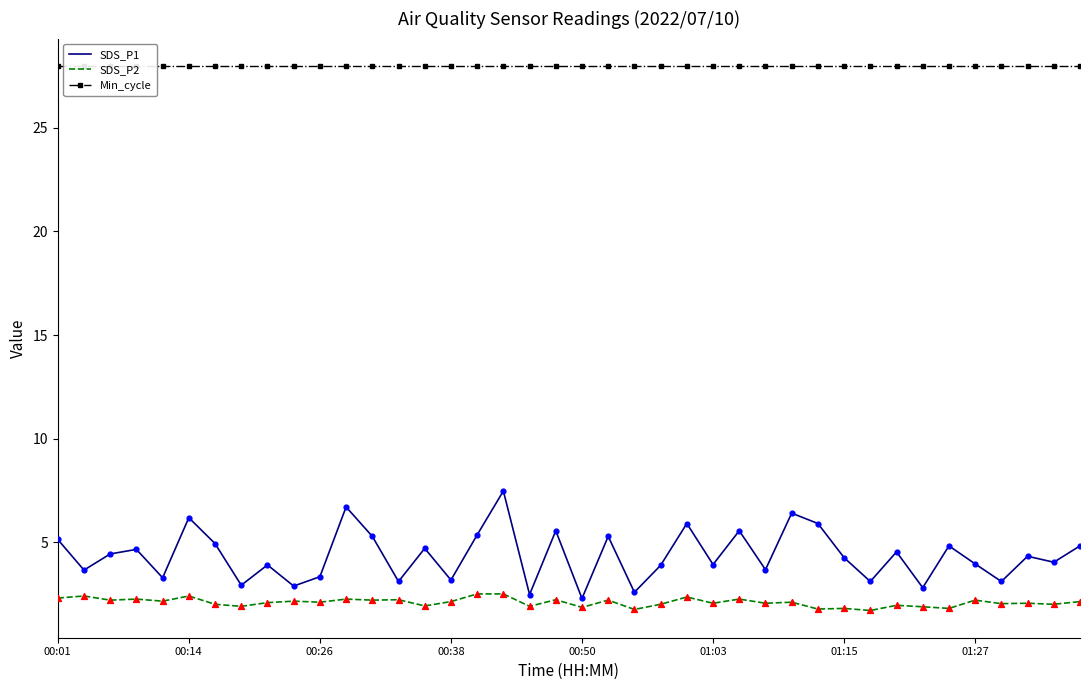

Which series has the largest Y range (max minus min)?

SDS_P1